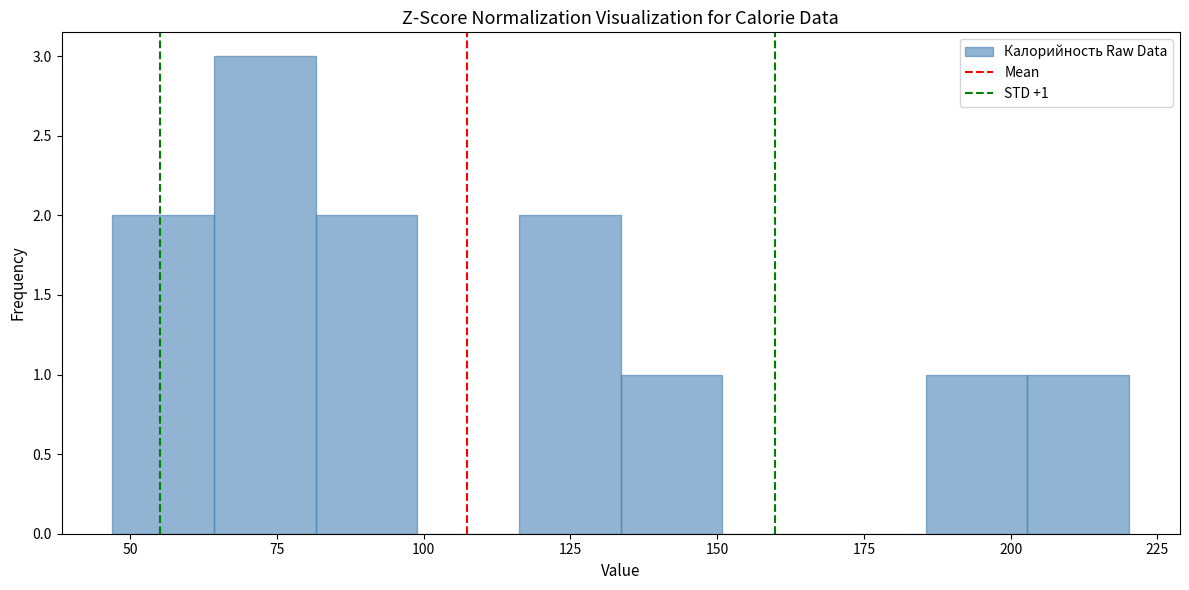

Read against the x-axis, roughly where is the centre of the tallest bar?

75